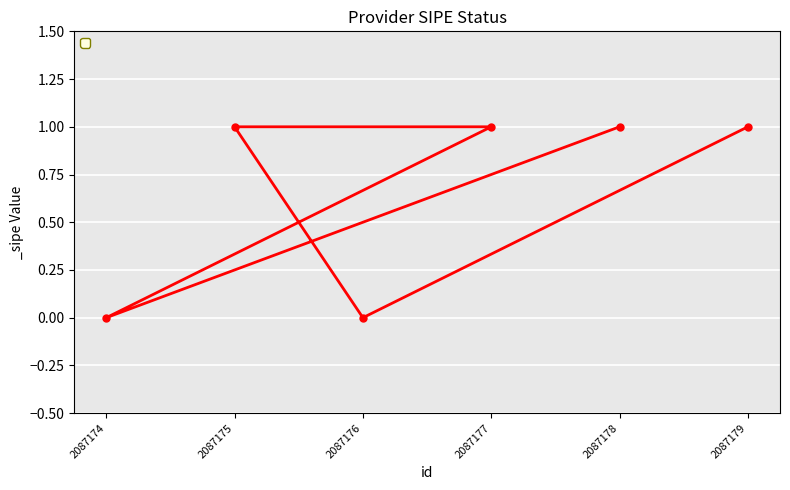

What is the maximum value shown in the chart?

1